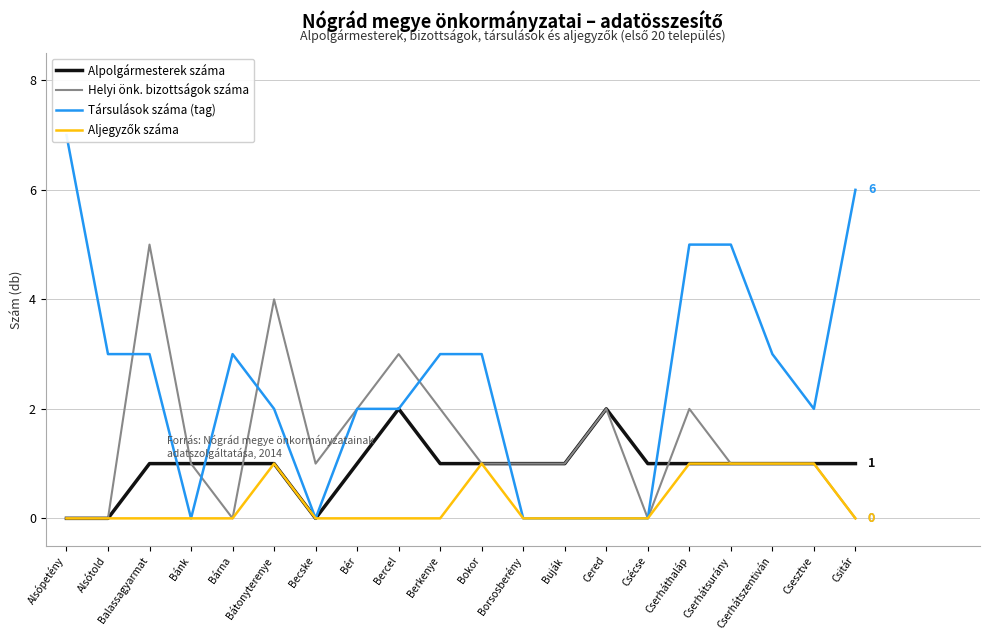

Which series has the widest spread of values?

Társulások száma (tag)